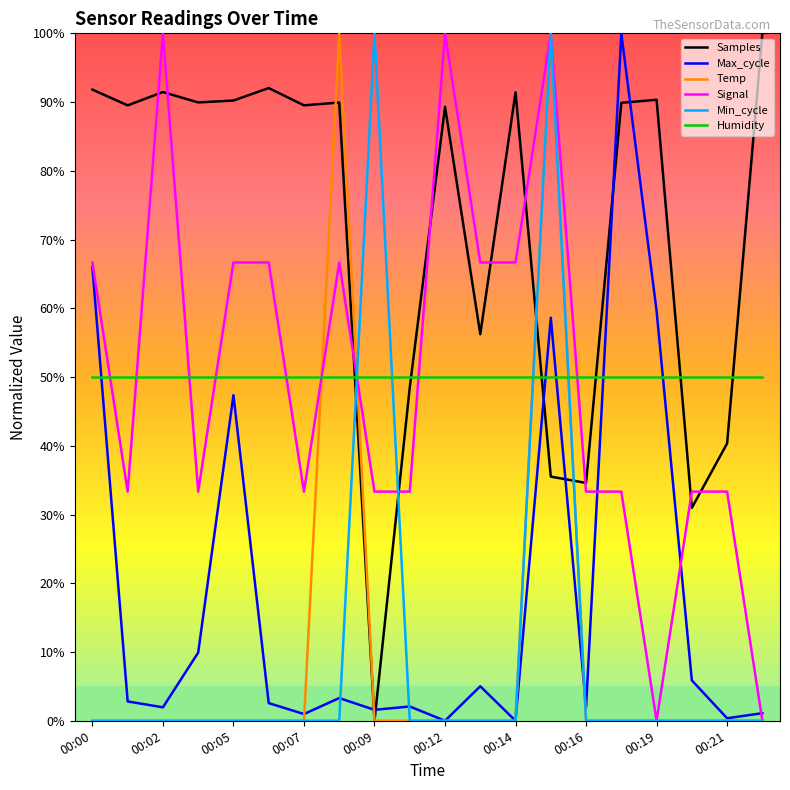

What is the maximum value shown in the chart?

100.0